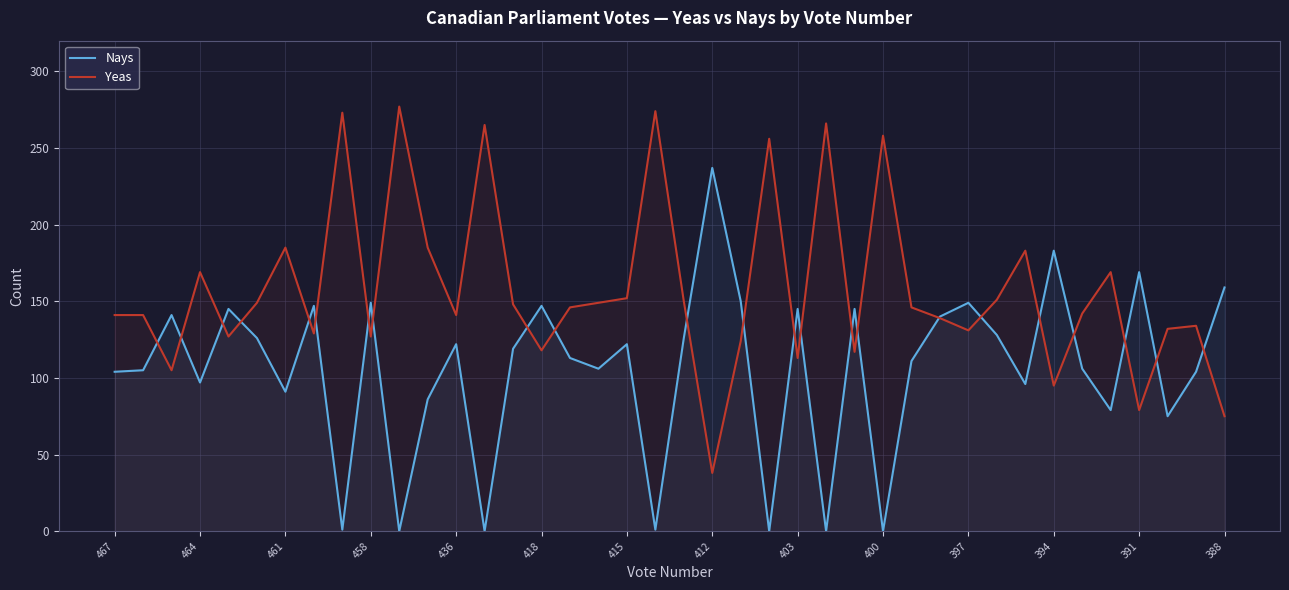

Which series has the largest total across all categories?

Yeas